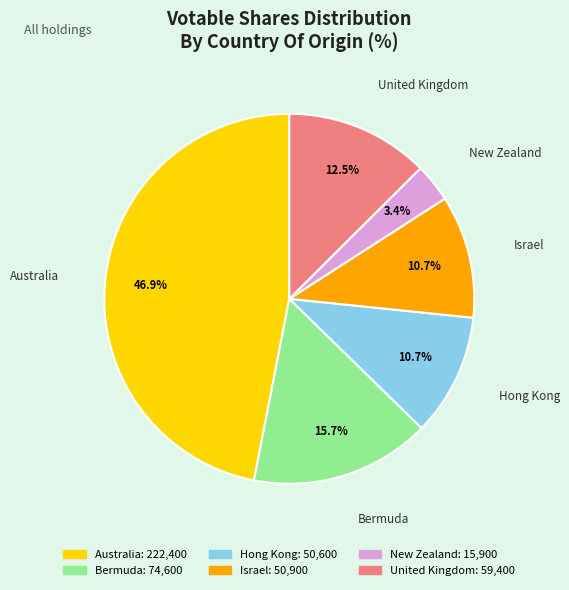

The Bermuda slice represents 1% of the pie. True or false?

False